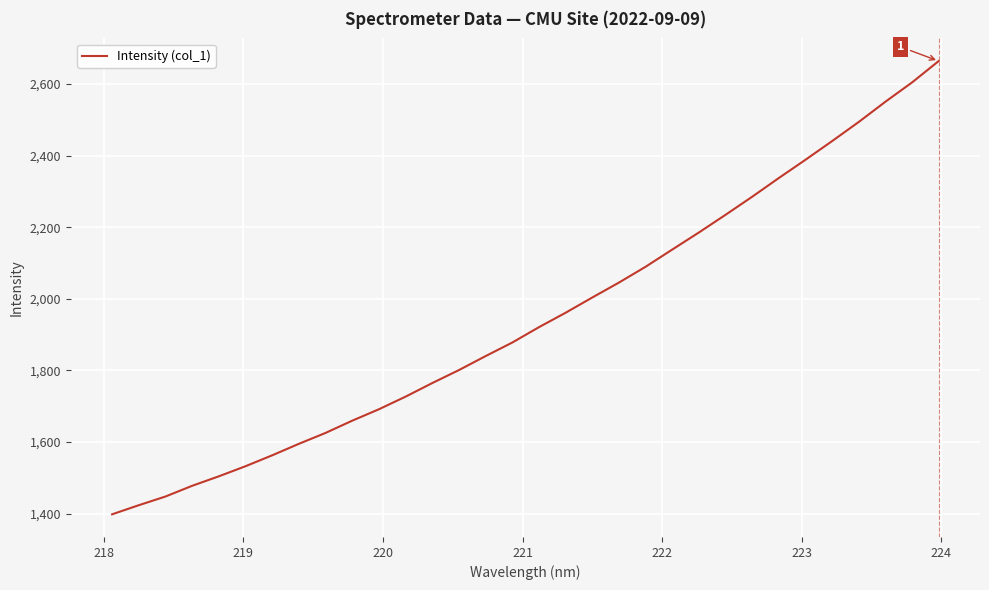

Does the chart have visible grid lines?

Yes